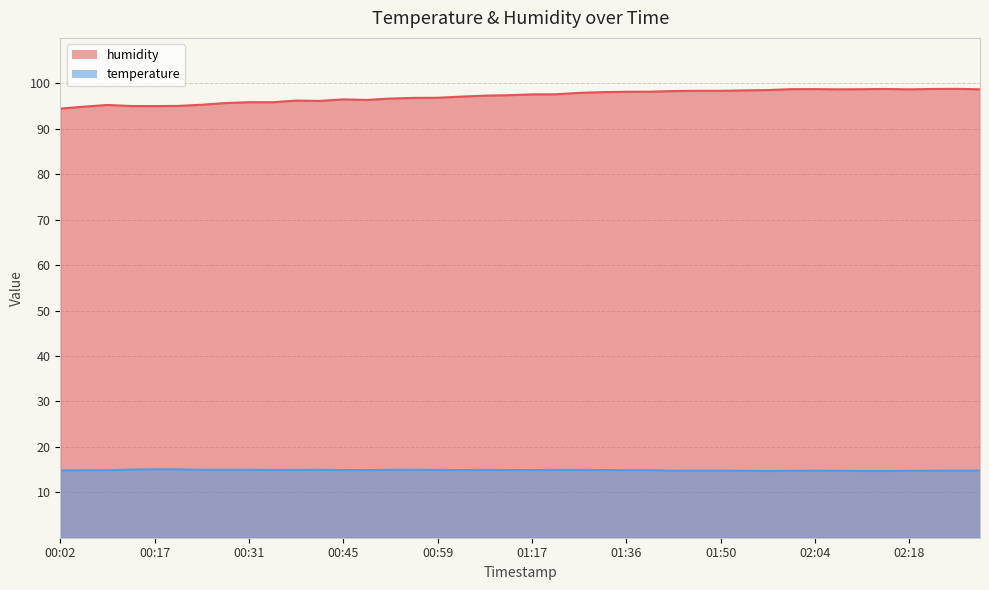

True or false: temperature and humidity intersect in this chart.

False